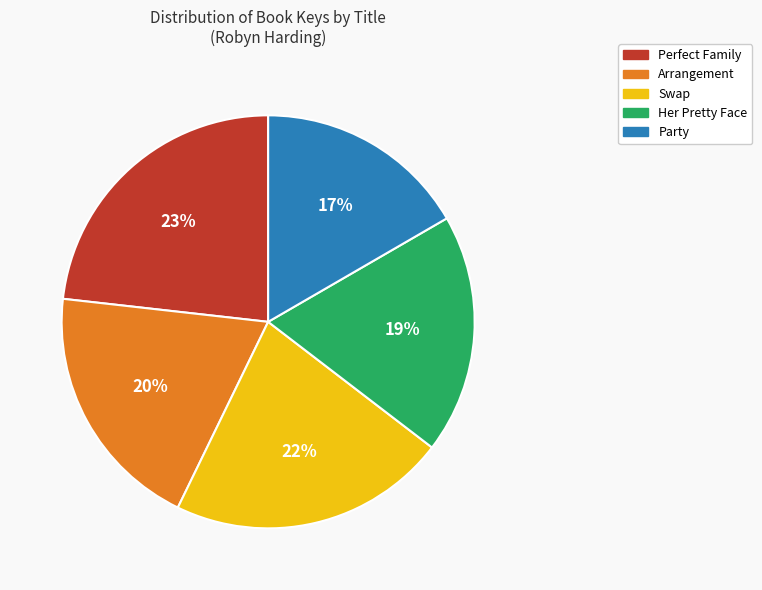

Does any single category account for the majority?

No